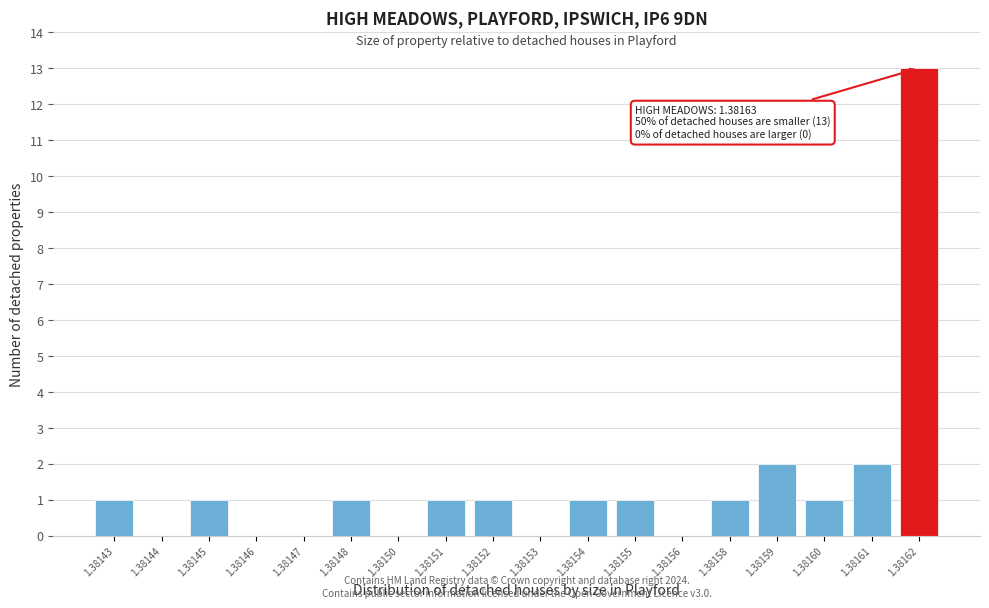

Reading left to right, what are all the values shown in this chart?

1.38143=1	1.38144=0	1.38145=1	1.38146=0	1.38147=0	1.38148=1	1.38150=0	1.38151=1	1.38152=1	1.38153=0	1.38154=1	1.38155=1	1.38156=0	1.38158=1	1.38159=2	1.38160=1	1.38161=2	1.38162=13